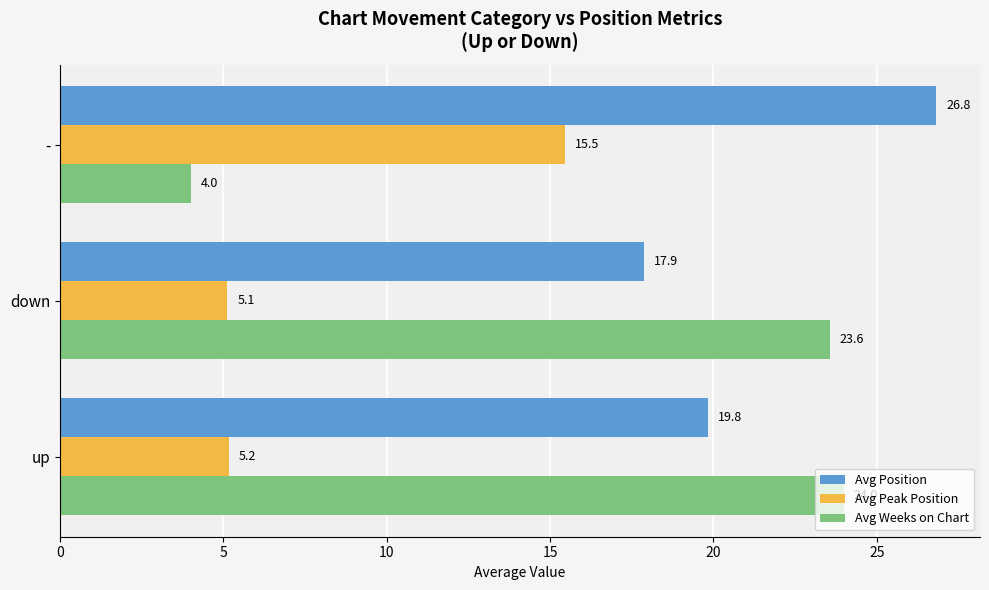

What is the spread (max minus min) of values at up?

18.8